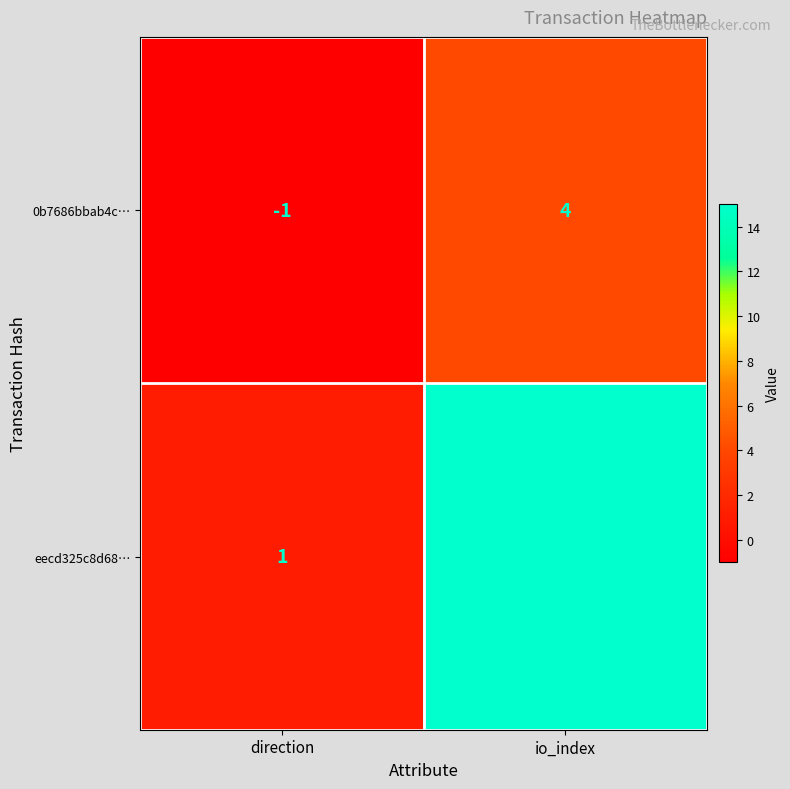

Between direction and io_index, which series saw the biggest shift?

eecd325c8d68…